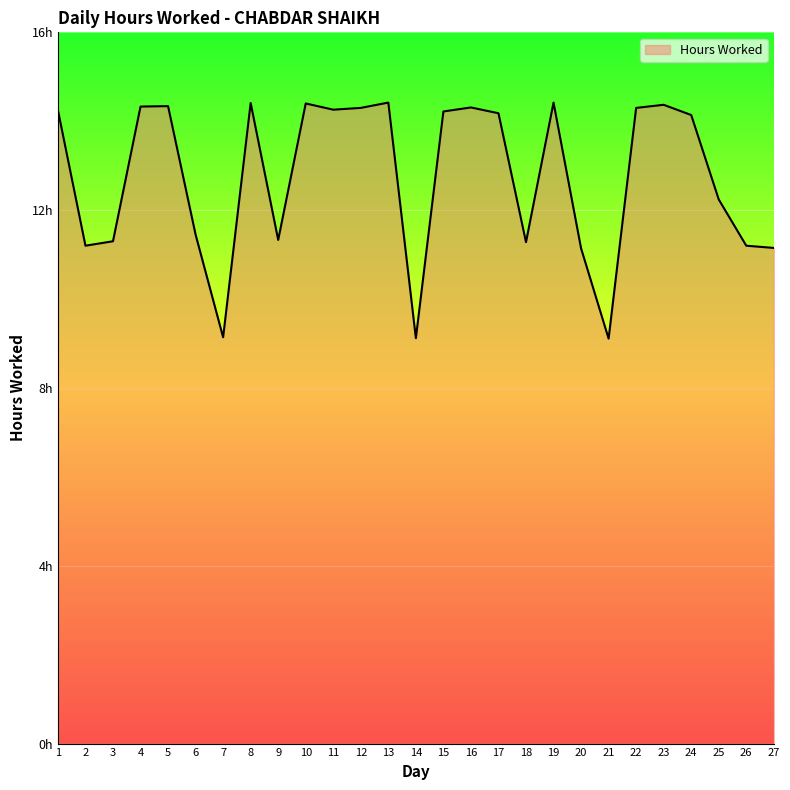

Approximately how many times larger is the value at 14 compared to 5?

0.6